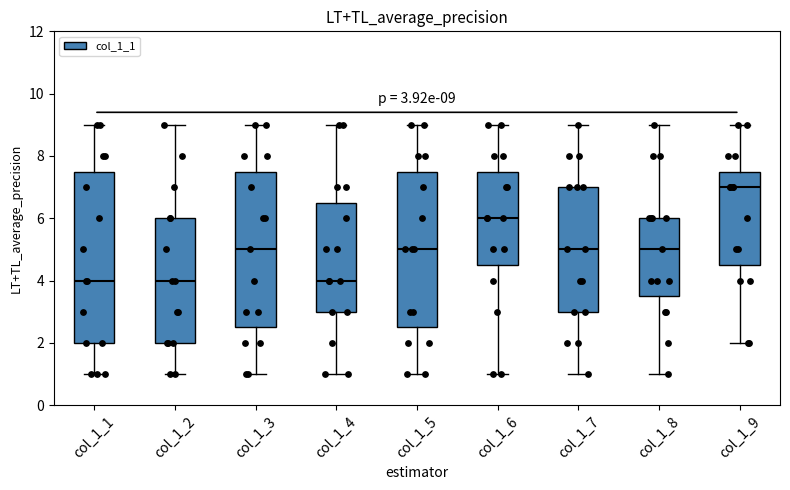

Comparing the boxes themselves (not the whiskers), which one is the tallest?

col_1_1